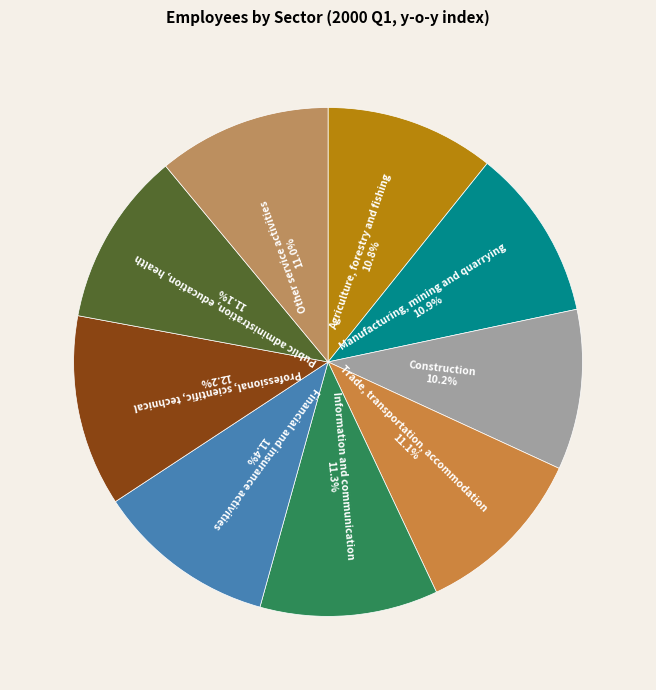

What percentage is the Professional, scientific, technical slice, to the nearest percent?

12%